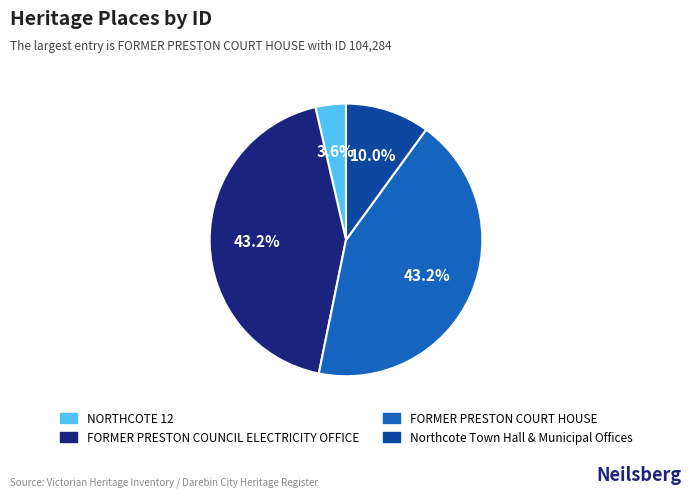

To the nearest percent, what percentage of the pie is FORMER PRESTON COURT HOUSE?

43%